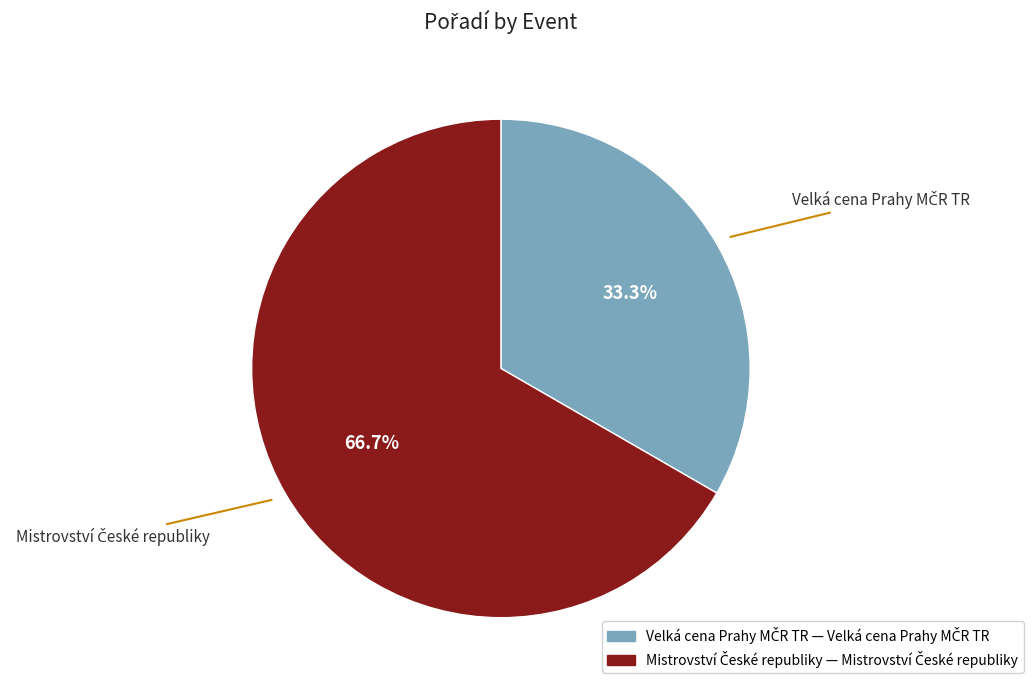

How many segments does this pie chart have?

2